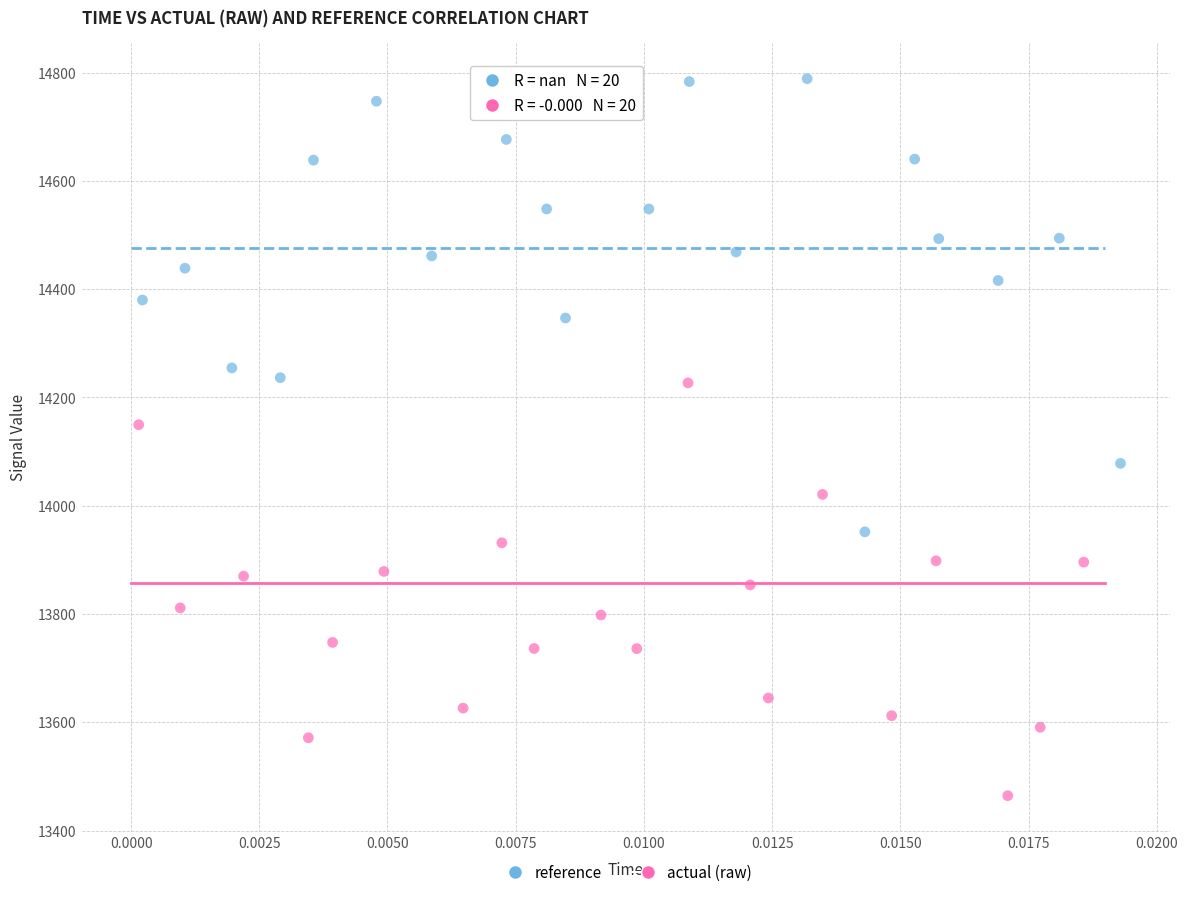

Which series reaches the maximum Y coordinate?

reference